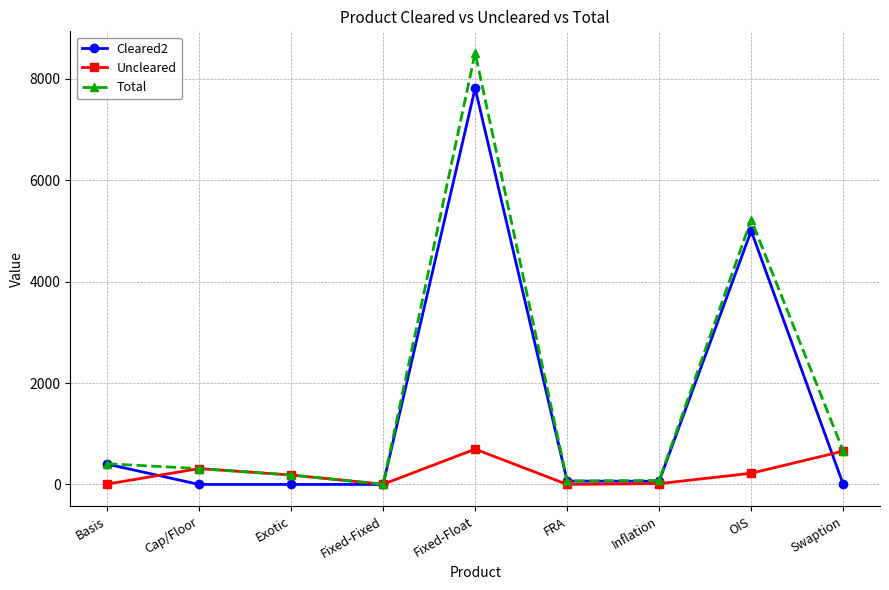

How many interior local valleys does the Uncleared series have?

2